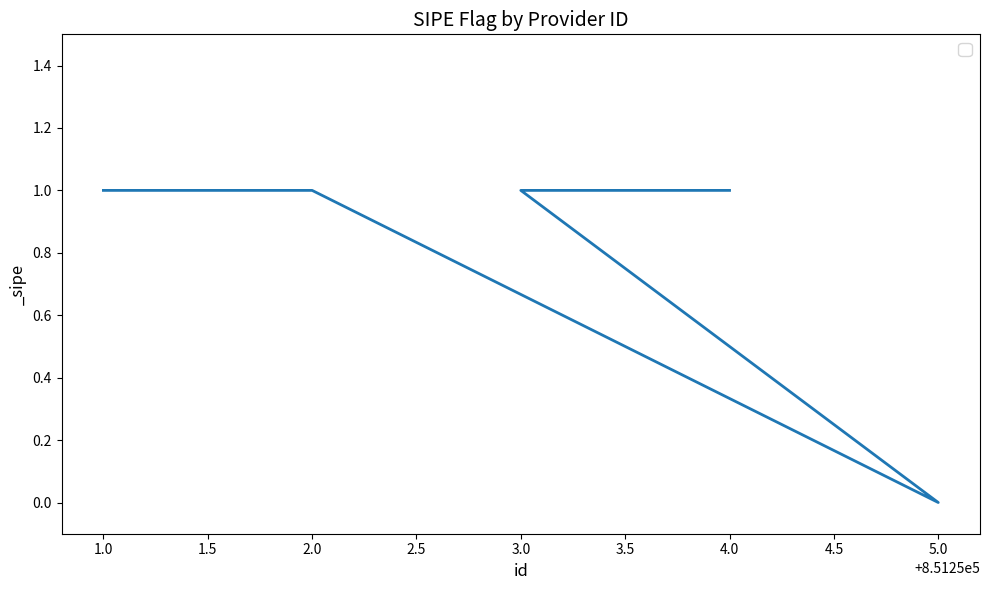

What position from the left is 2.0?

2